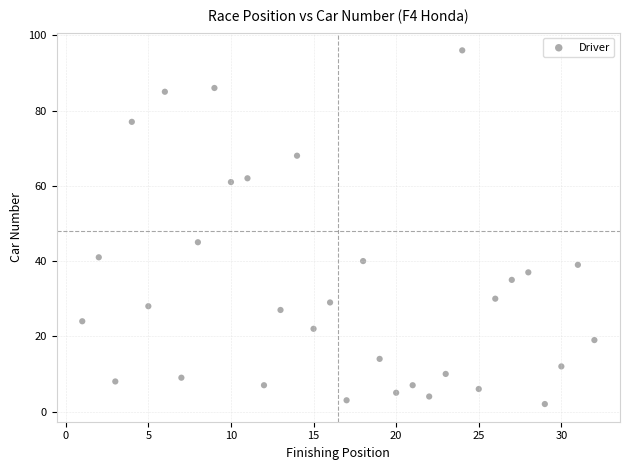

What is the range of Y values (max minus min)?

94